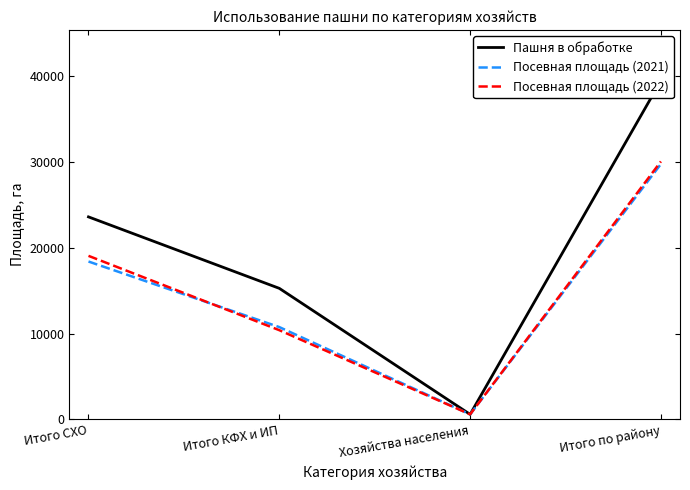

At Итого по району, list the series in order from smallest to largest.

Посевная площадь (2021), Посевная площадь (2022), Пашня в обработке